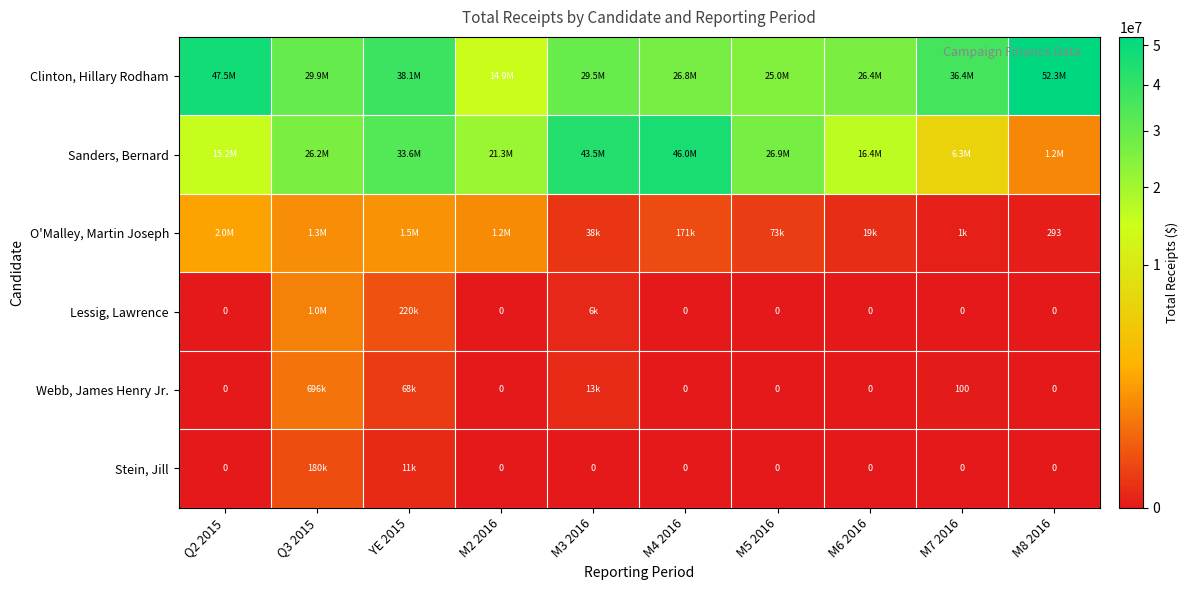

What is the difference between the Webb, James Henry Jr. values at M8 2016 and M7 2016?

100.0